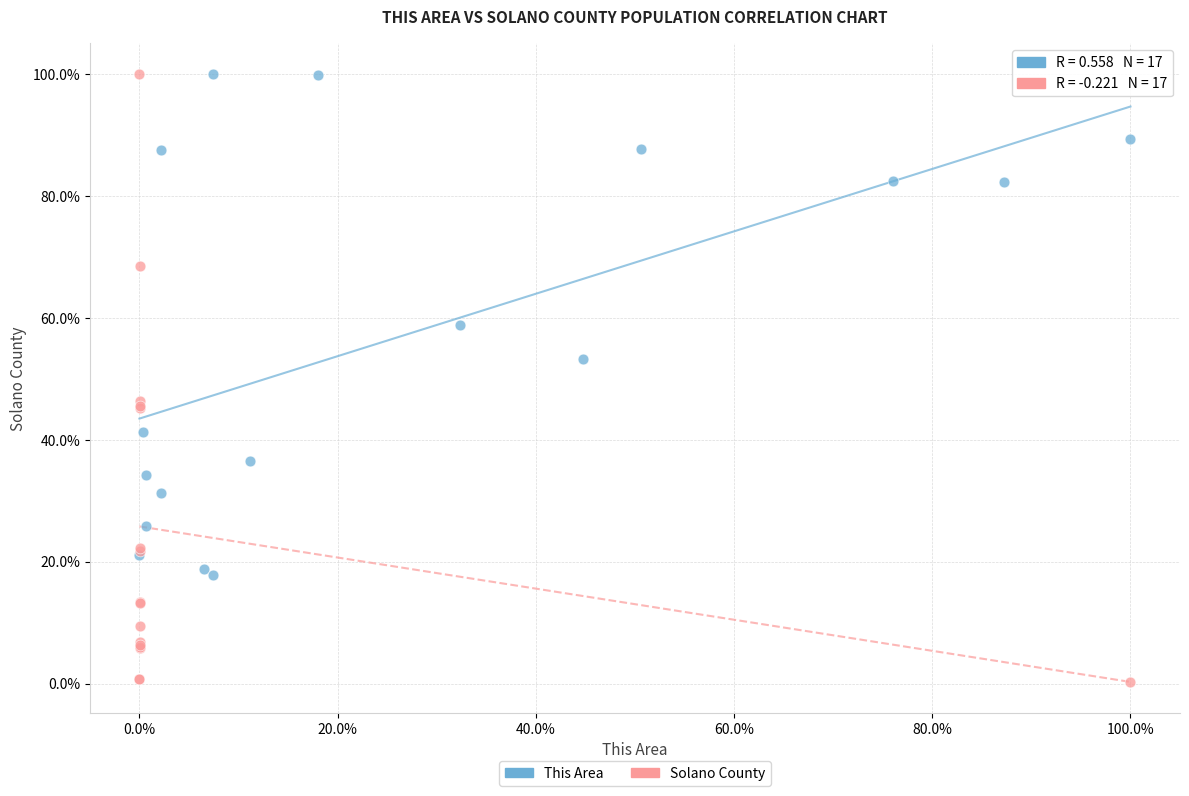

What are all the series names shown in the legend?

This Area, Solano County